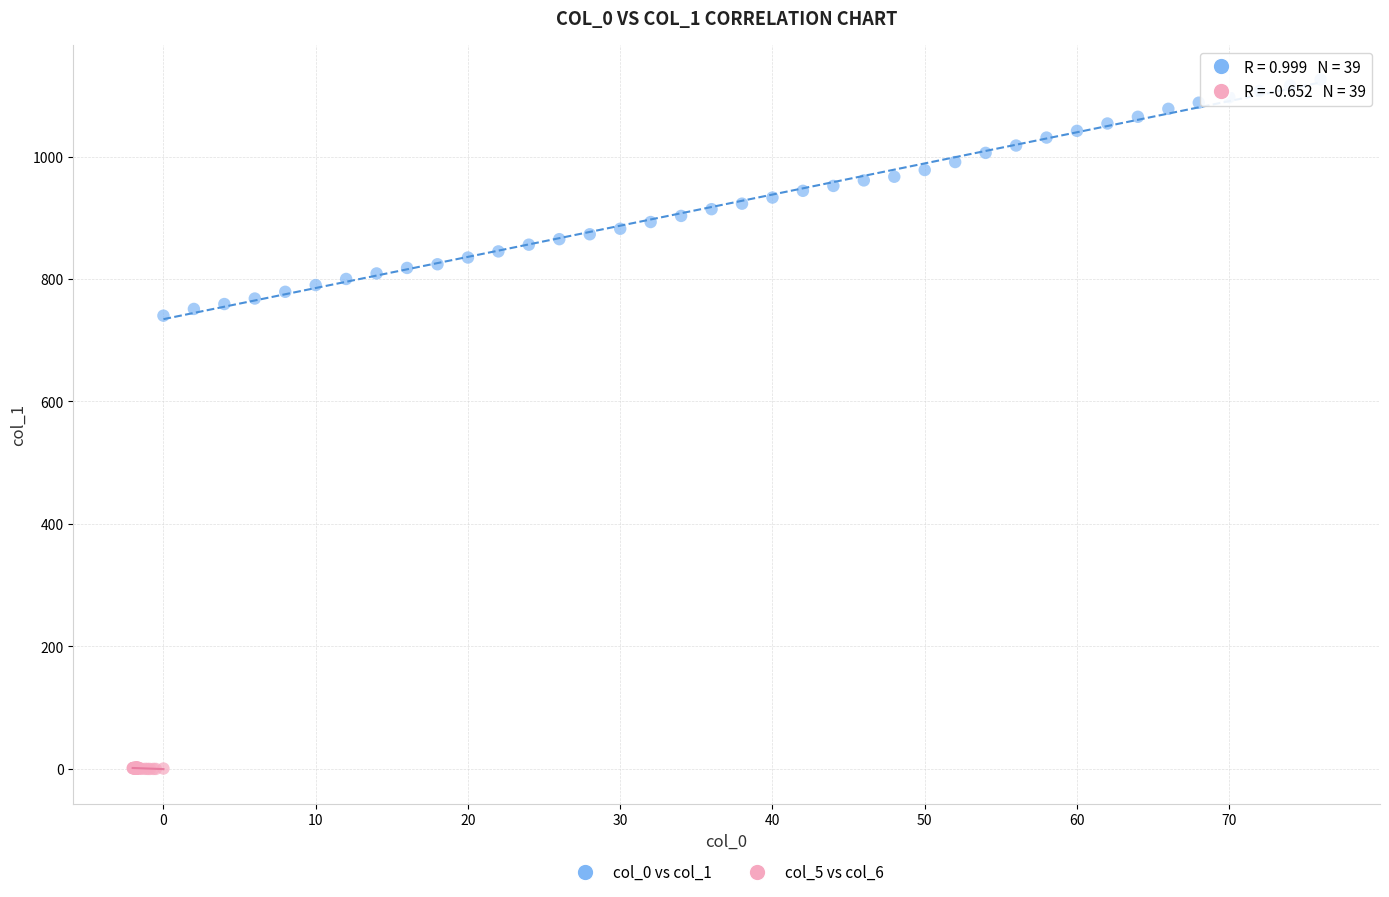

Which series reaches the minimum Y coordinate?

col_5 vs col_6